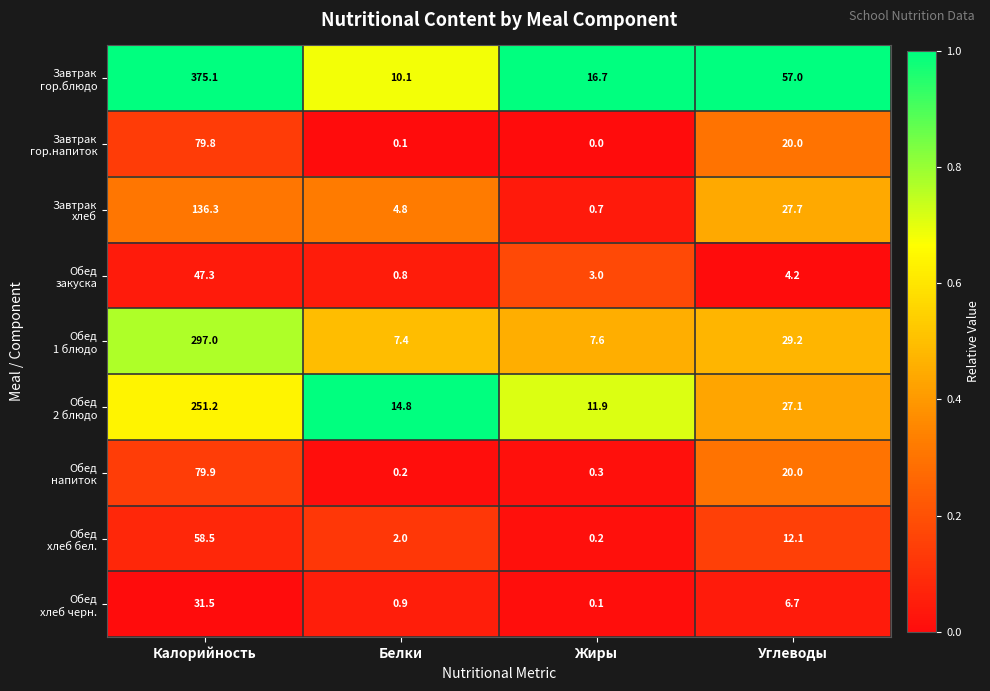

What is the total value across all series at Калорийность?

1356.6